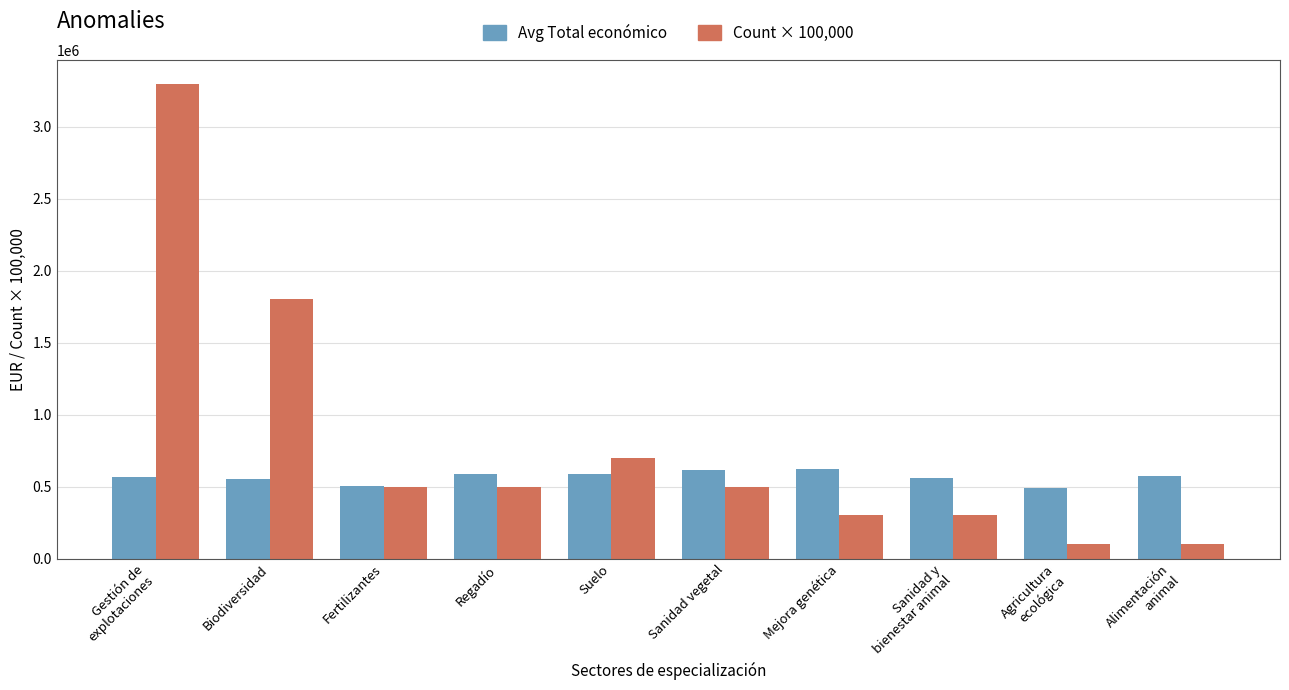

Which series has the widest spread of values?

Count × 100,000